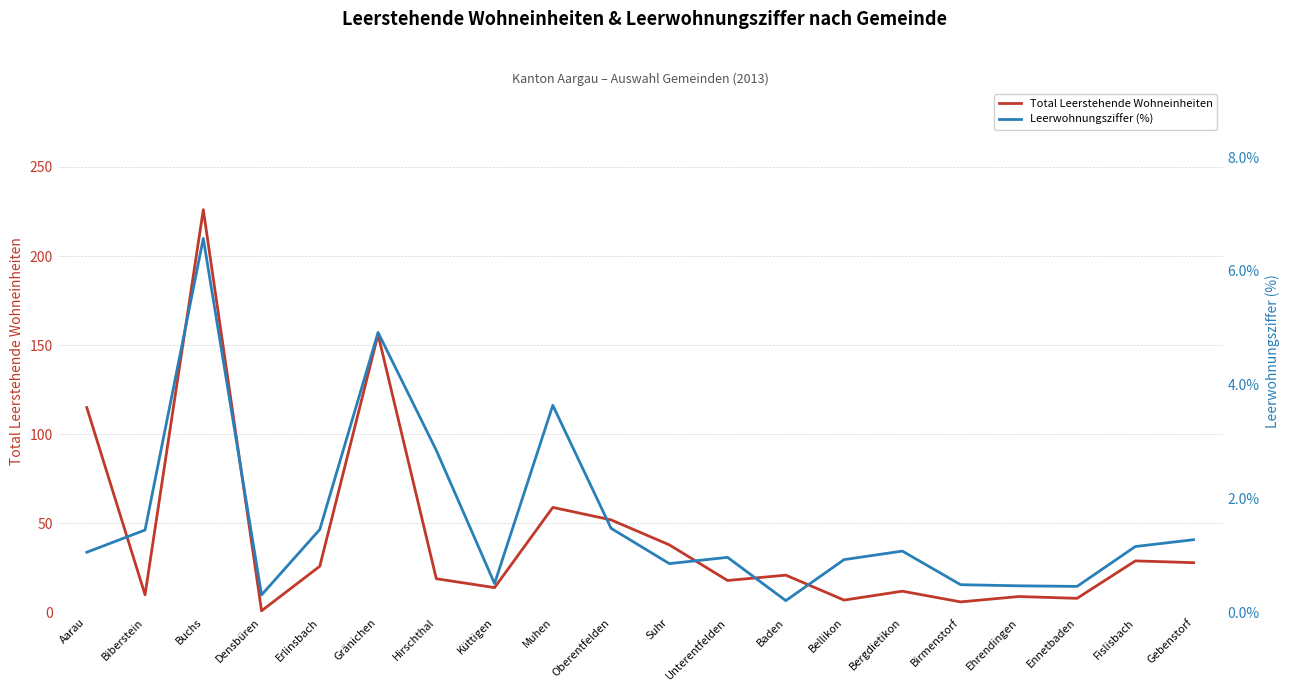

At which category does the chart reach its minimum across all series?

Baden